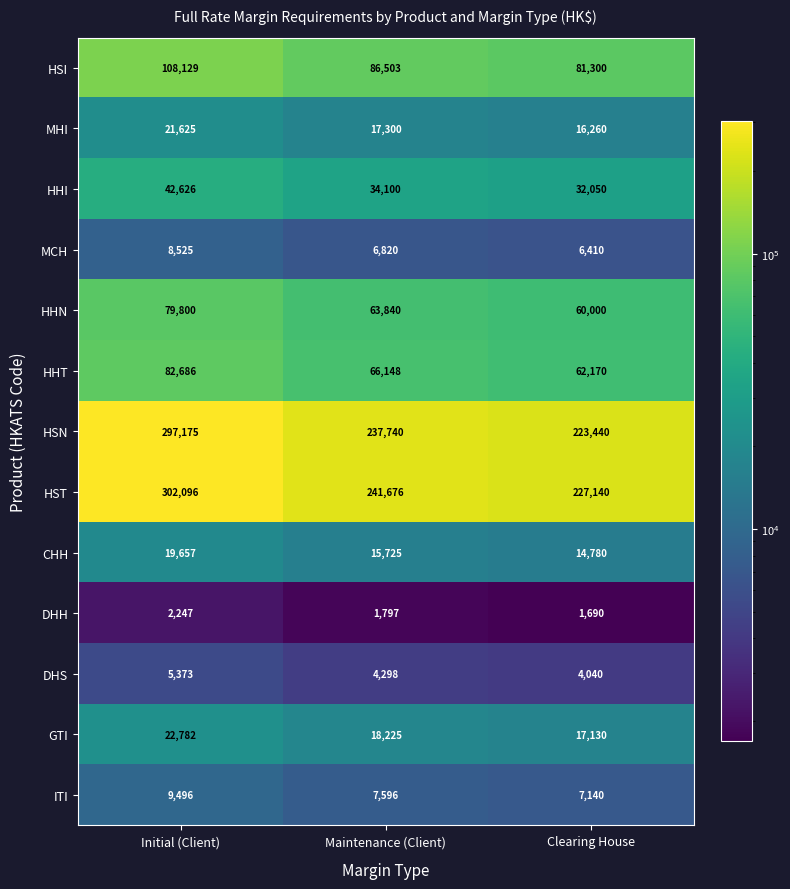

Which label corresponds to the smallest value in the chart?

Clearing House